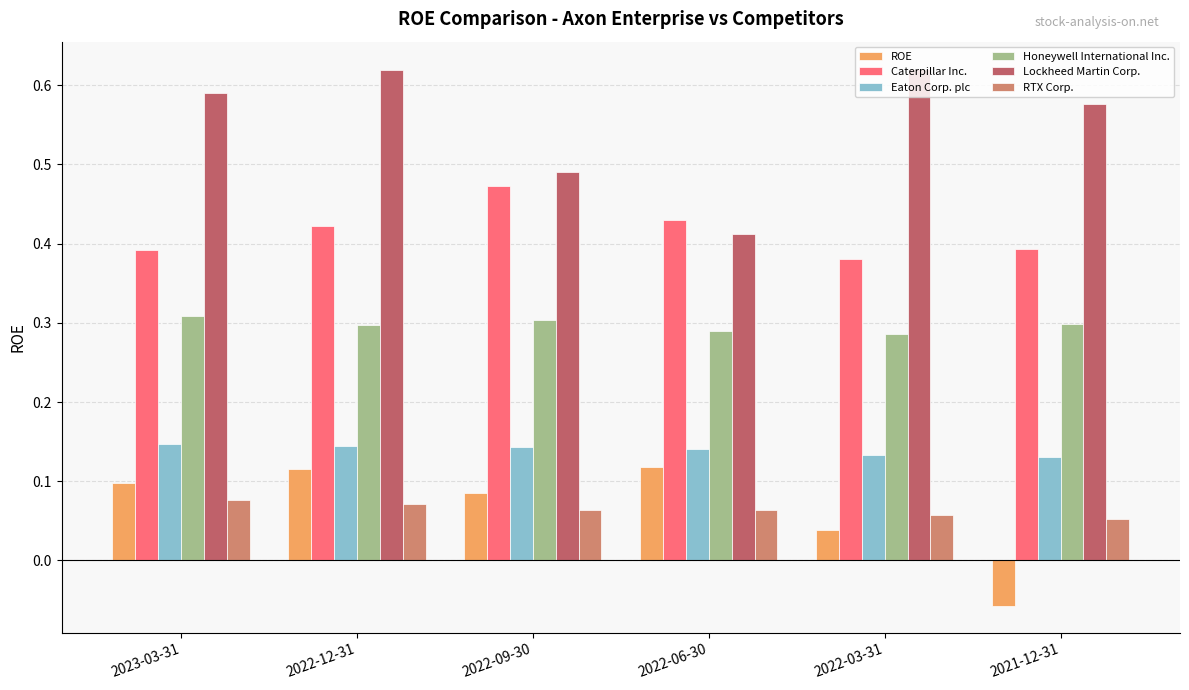

The Caterpillar Inc. series shows 0.4 at 2022-03-31. True or false?

True